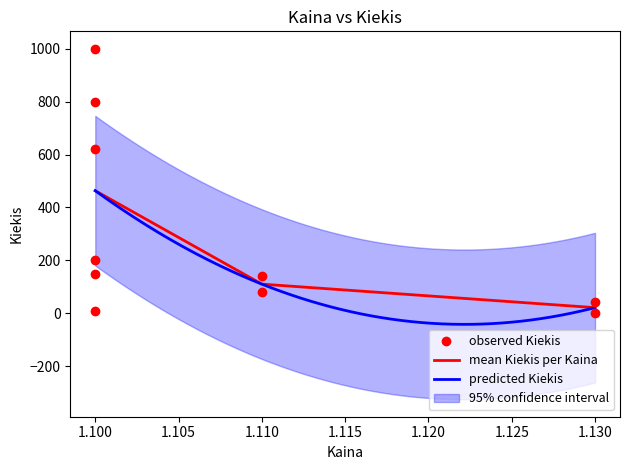

Approximately how many times larger is the value at 1.100 compared to 1.100?

0.1